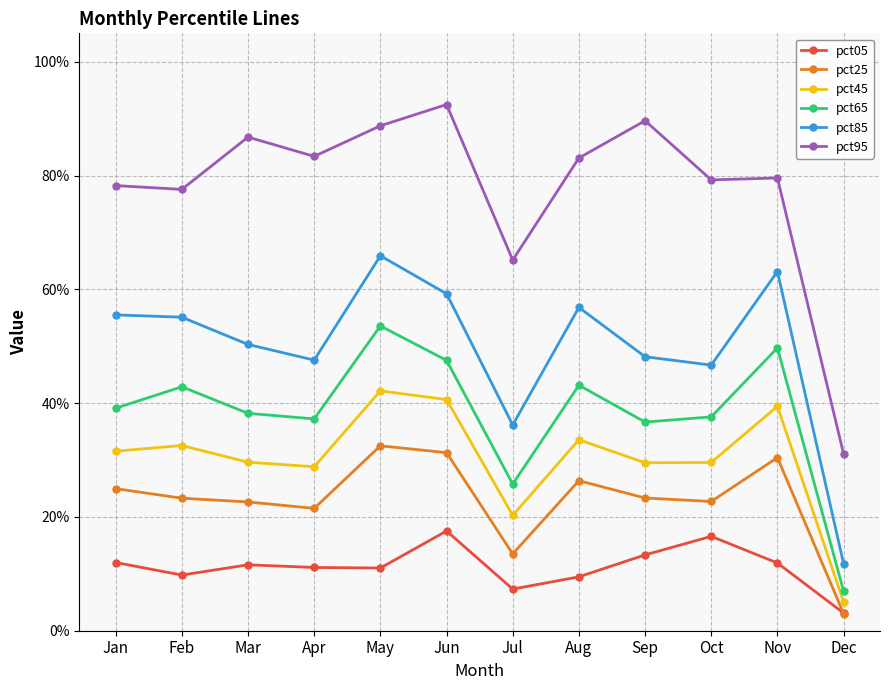

Between May and Dec, which series saw the biggest shift?

pct95